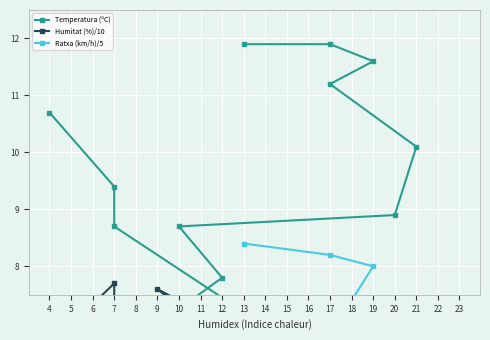

What is the label of the 4th point from the left?

17